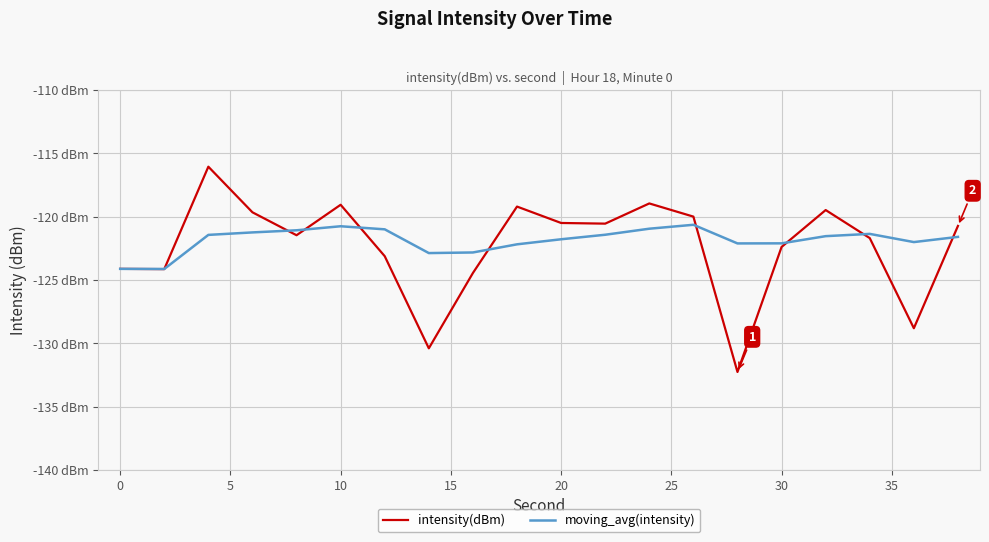

What is the average value of the intensity(dBm) series?

-122.3